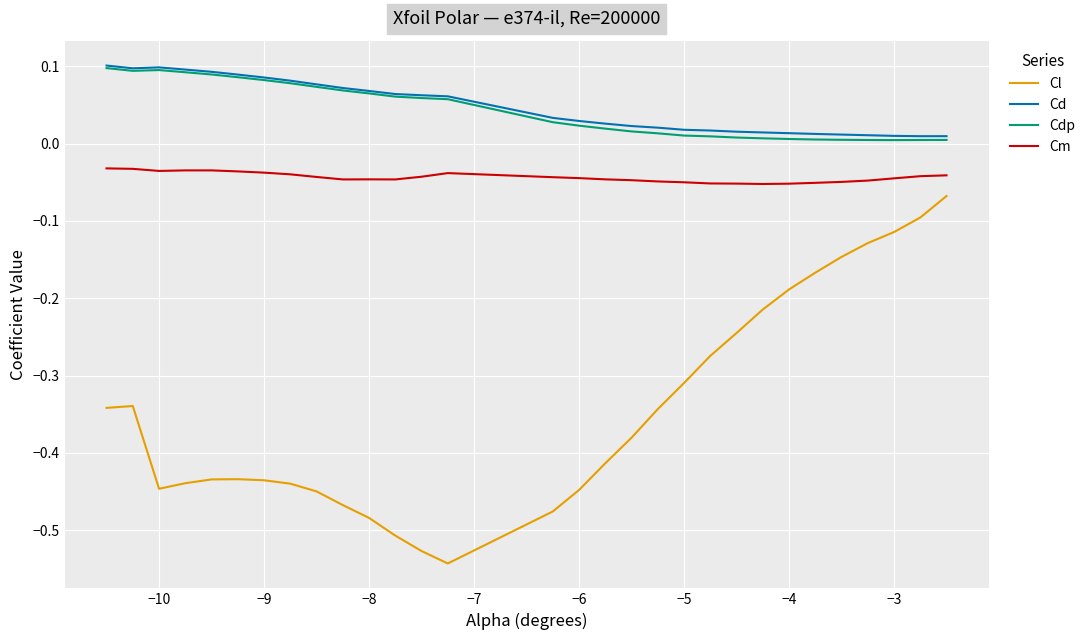

True or false: Cd and Cm cross at least once.

False